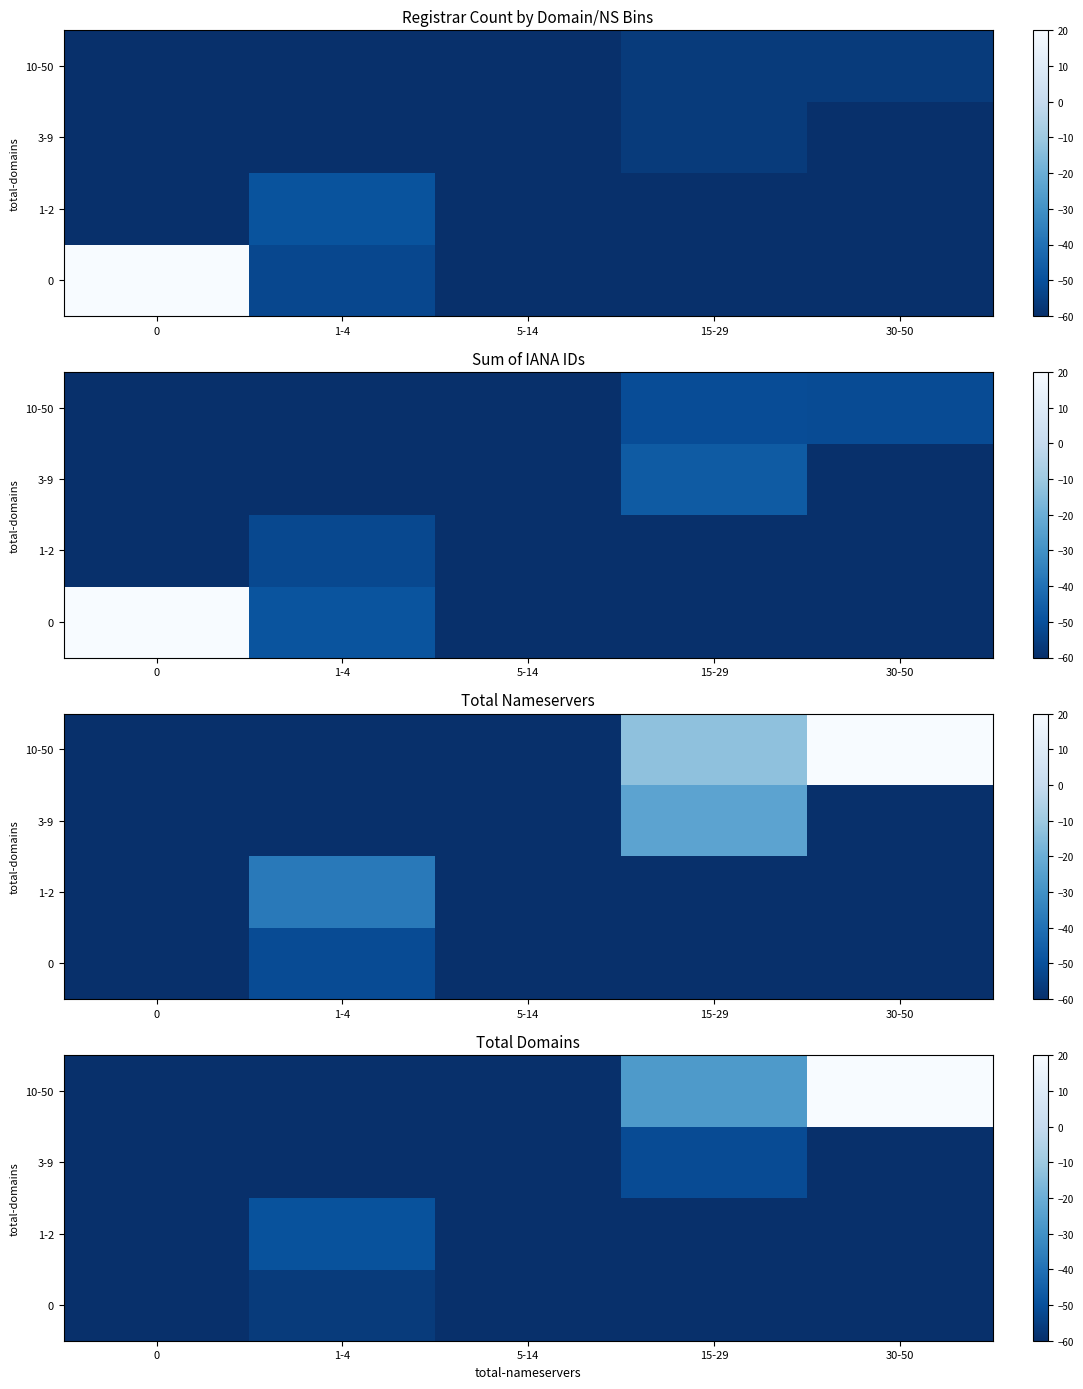

Read the 0 value at 30-50.

-60.0